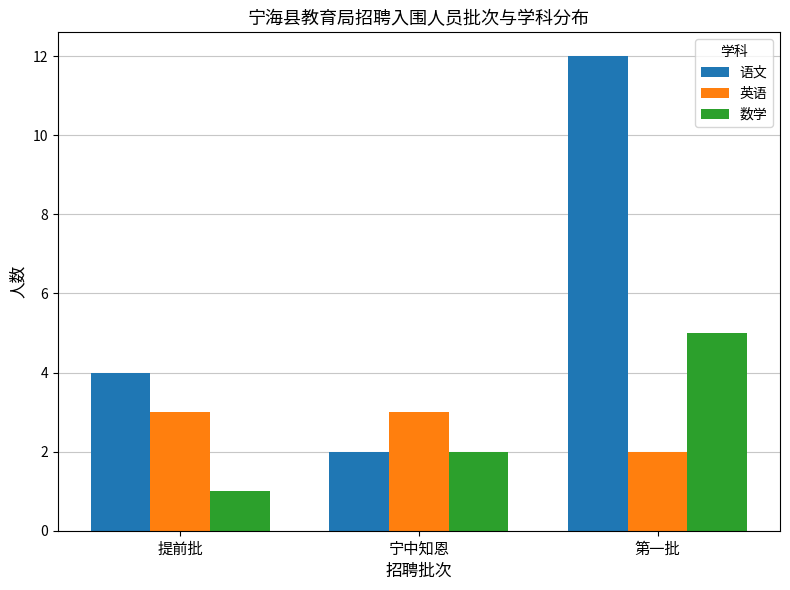

Between 提前批 and 第一批, which series saw the biggest shift?

语文